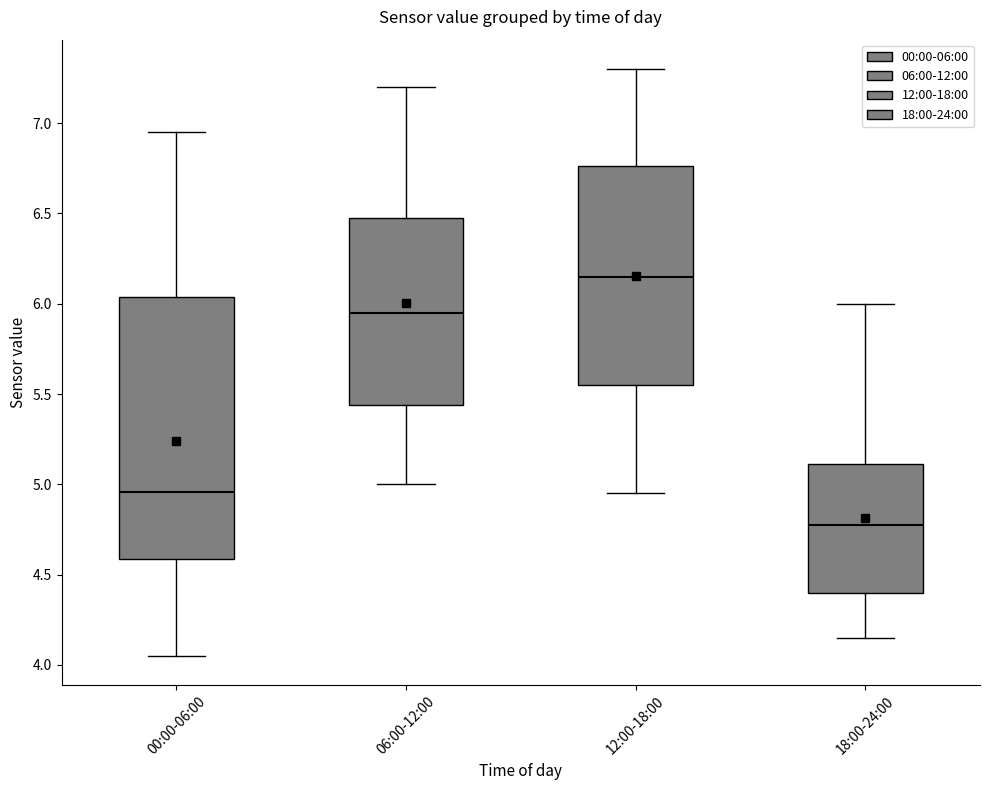

Which box is the tallest, from its lower edge to its upper edge?

00:00-06:00